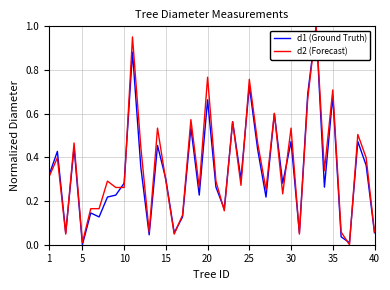

Is this an area chart (filled region under the line)?

No